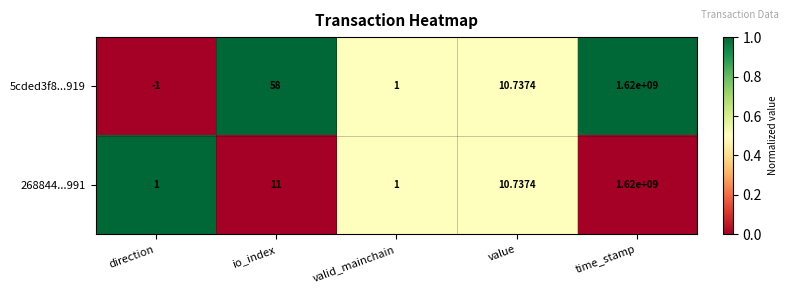

Where is 5cded3f8...919 nearest to the value 809999999?

io_index